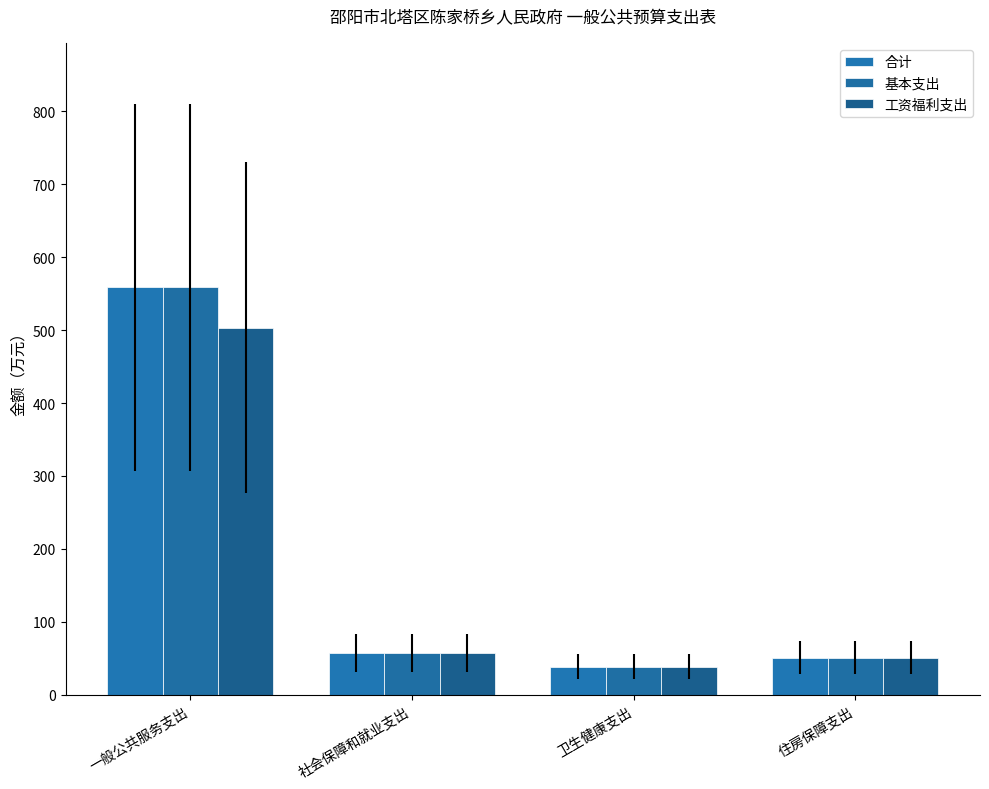

How many values in the 合计 series are below 57?

2